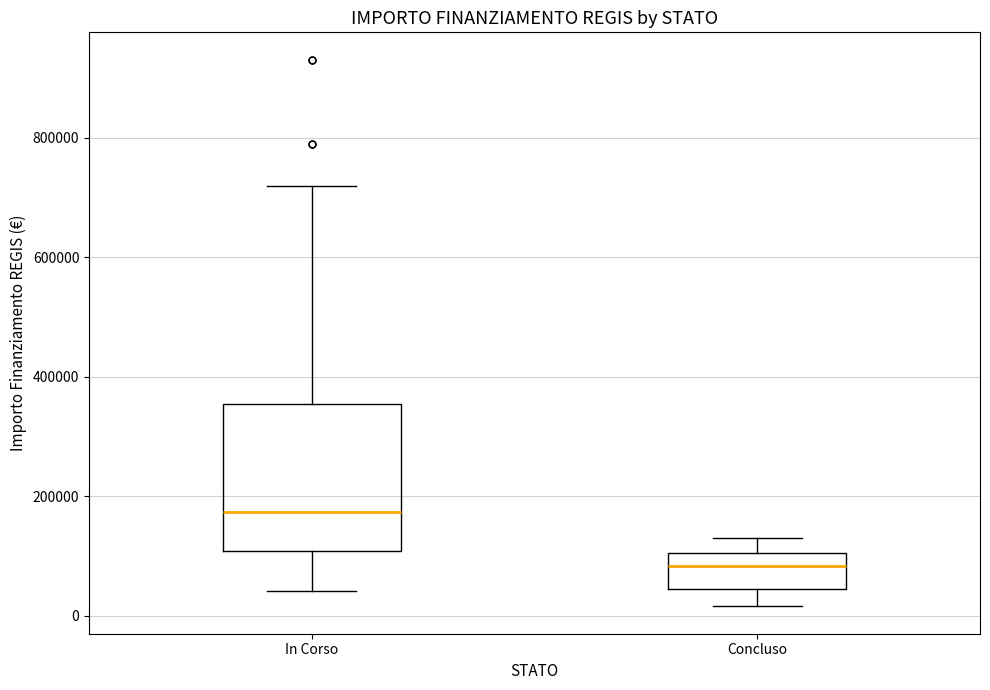

Reading left to right, transcribe this box plot: for each box, give where its median line is, the range the box spans, and where its two whiskers end, as read against the y-axis. The values are not printed on the chart, so give them approximately, as read against the axis.

In Corso: median 180000, box 100000 to 360000, whiskers 40000 to 720000
Concluso: median 80000, box 40000 to 100000, whiskers 20000 to 140000